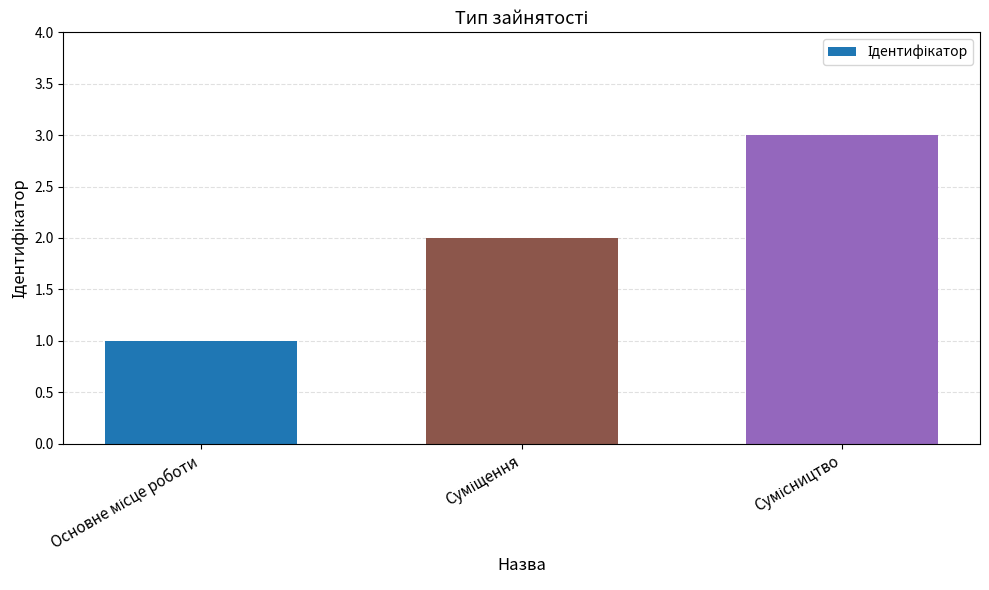

What is the maximum value shown in the chart?

3